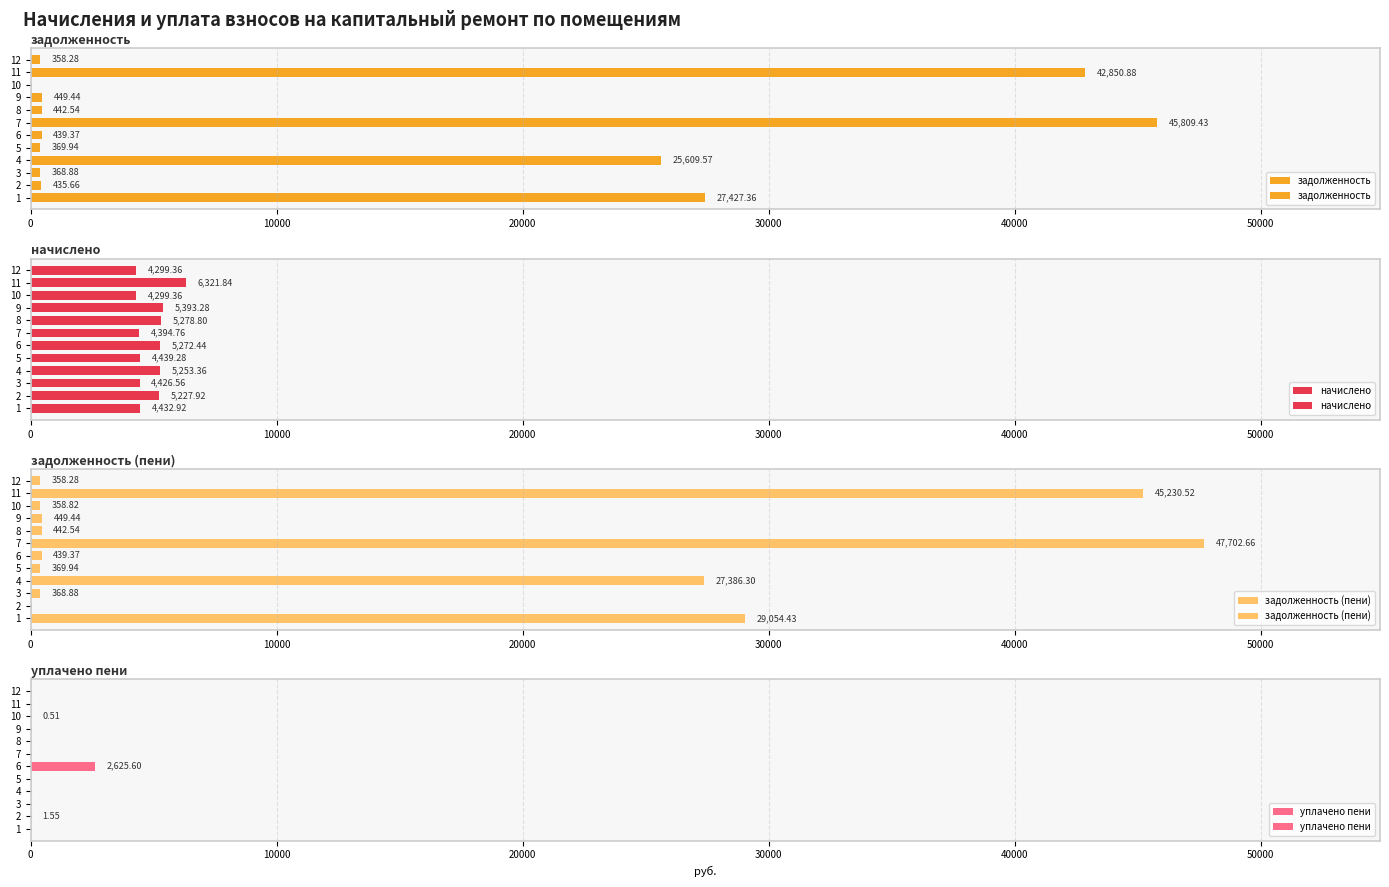

What is the total value across all series at 4?

58249.2